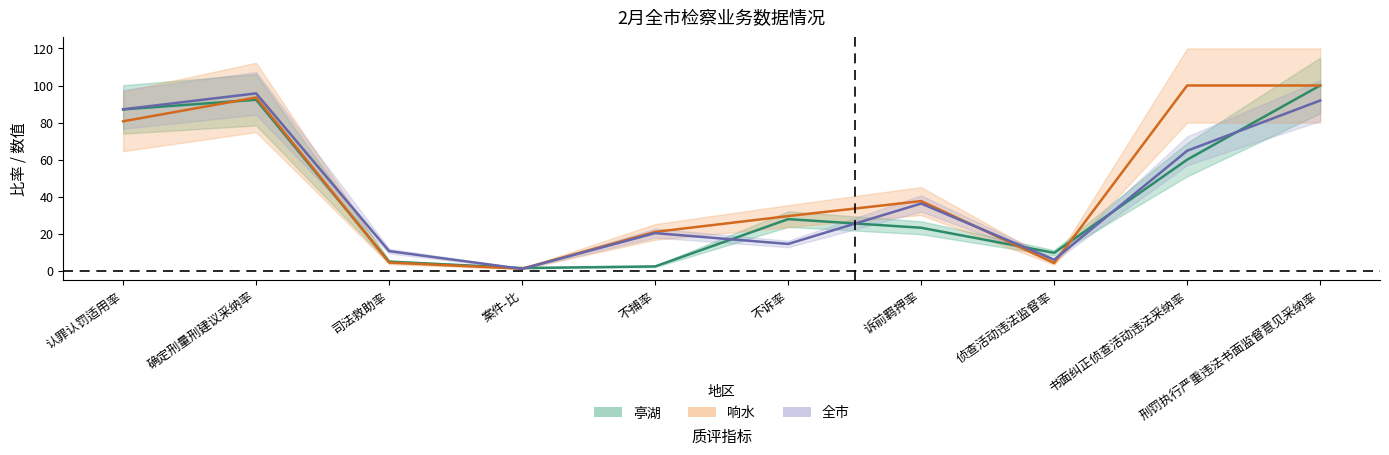

List the series in order of their peak value, highest first.

亭湖, 响水, 全市